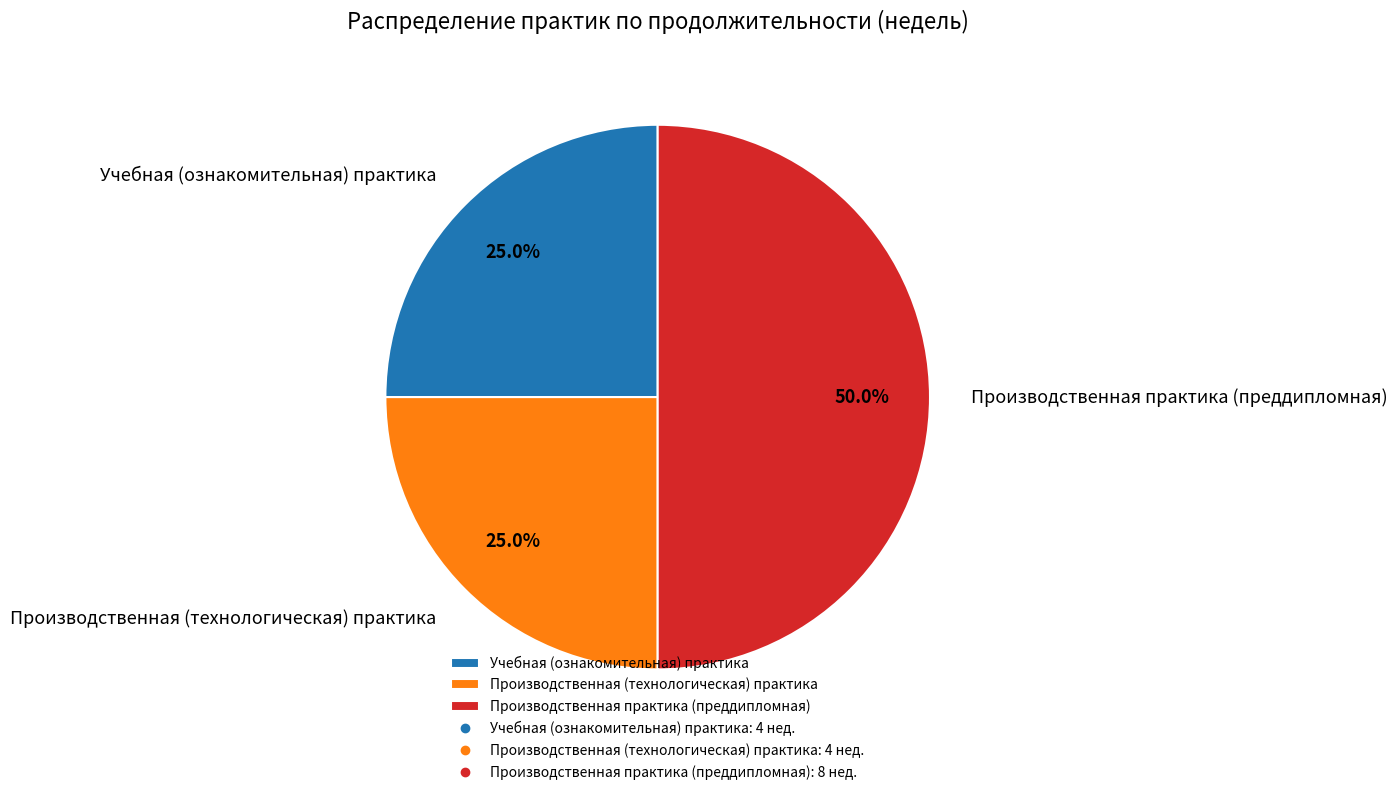

Which category has the biggest portion of the pie?

Производственная практика (преддипломная)